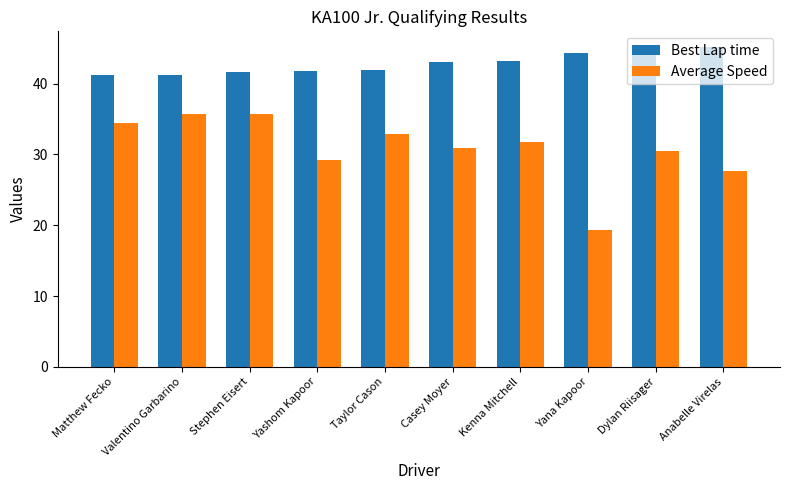

Which series has the largest total across all categories?

Best Lap time